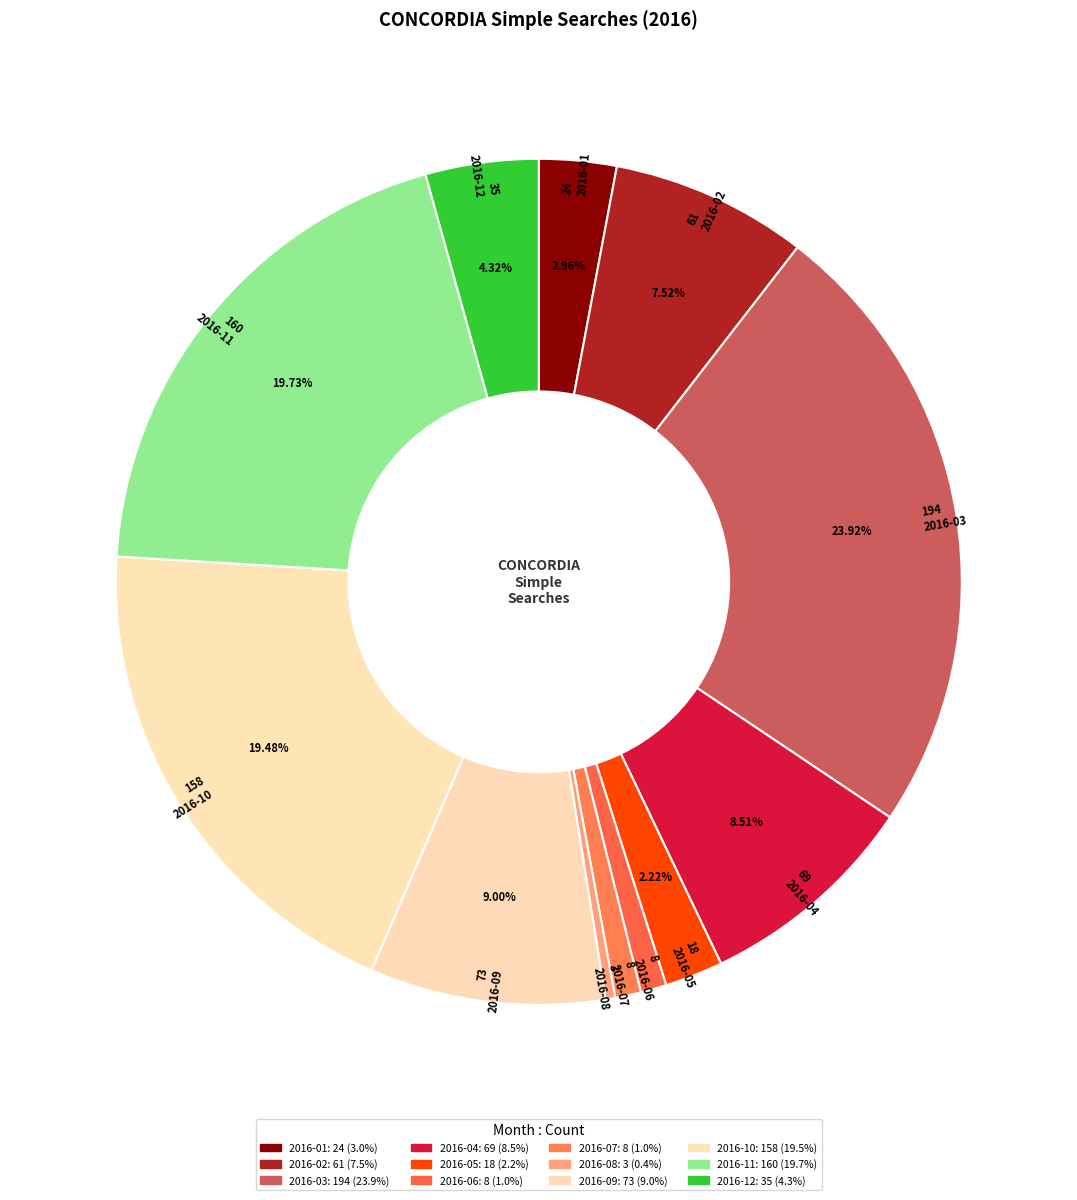

How many segments does this pie chart have?

12